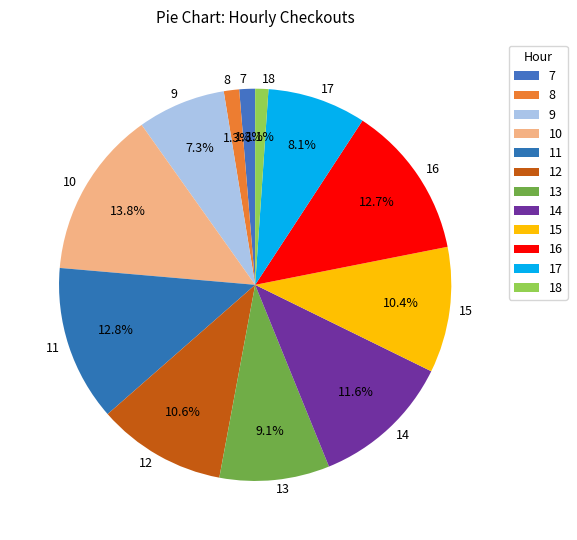

What is the largest slice in the pie chart?

10